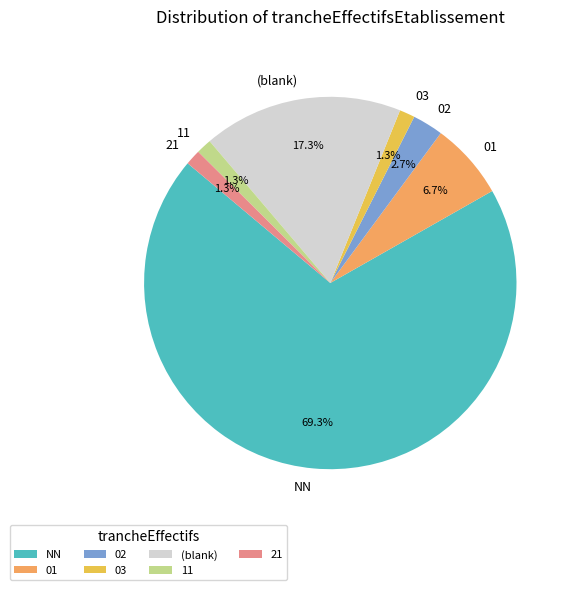

How many slices are in this pie chart?

7